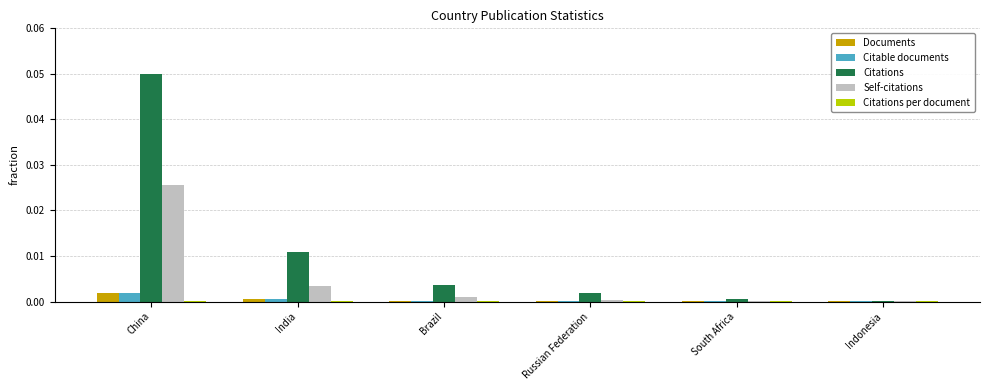

Which series changed the most between India and South Africa?

Citations